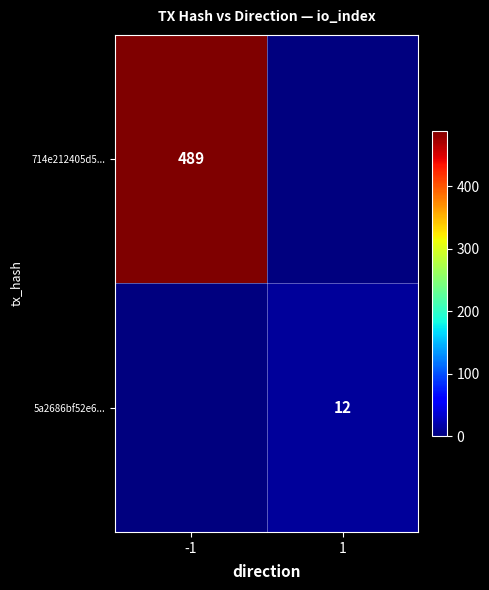

What is the total value across all series at -1?

489